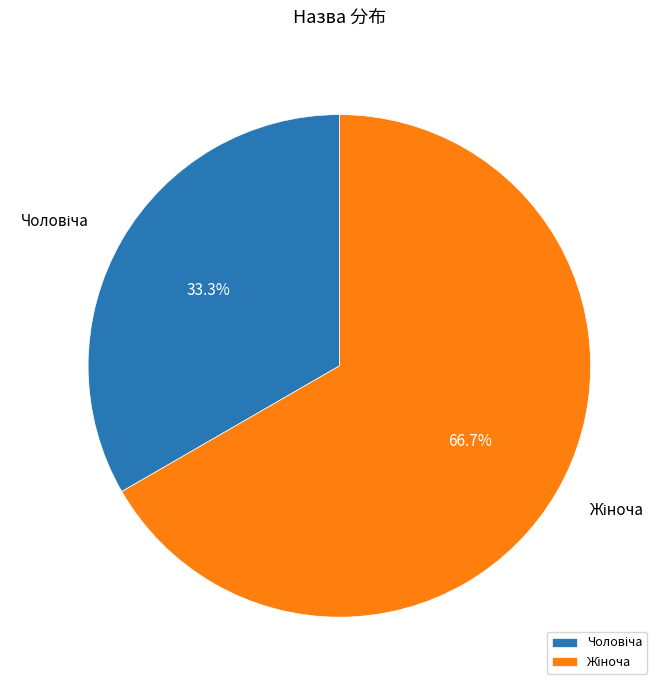

Is there any slice that represents more than half of the pie?

Yes